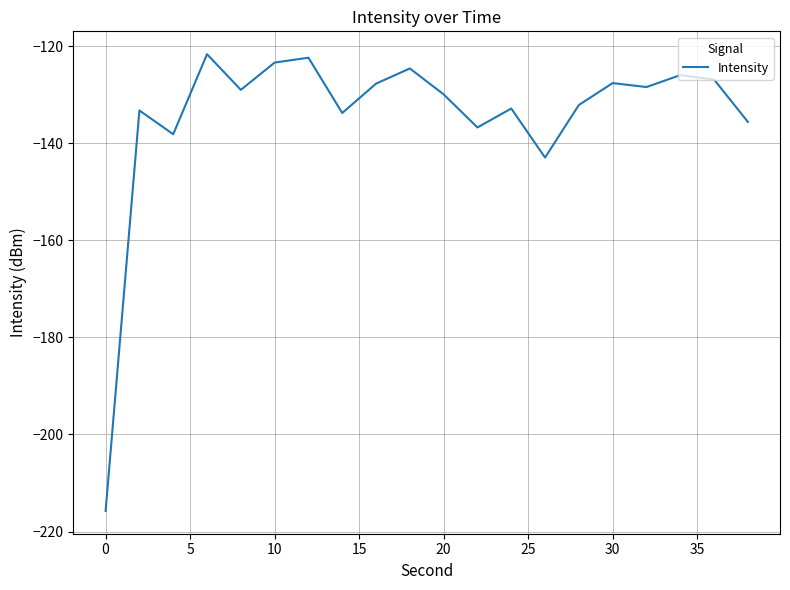

What is the greatest value displayed?

-121.6